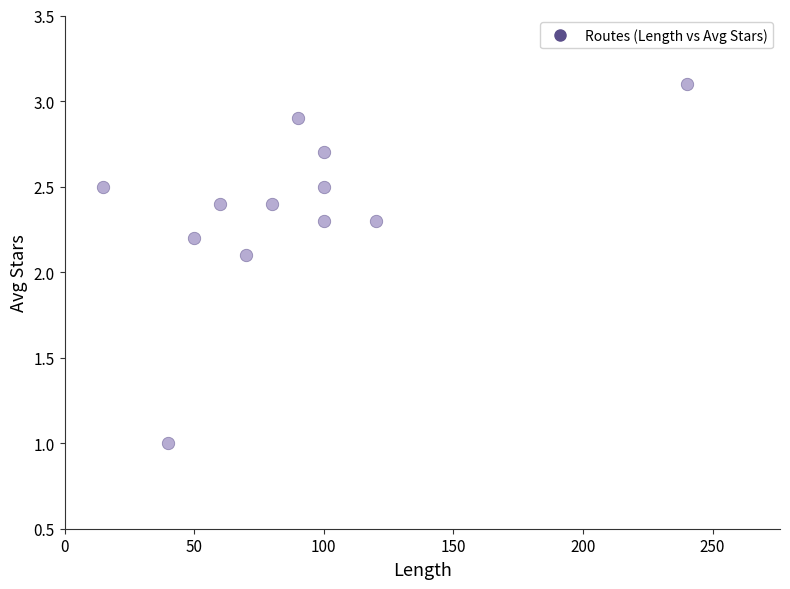

What is the range of Y values (max minus min)?

2.1